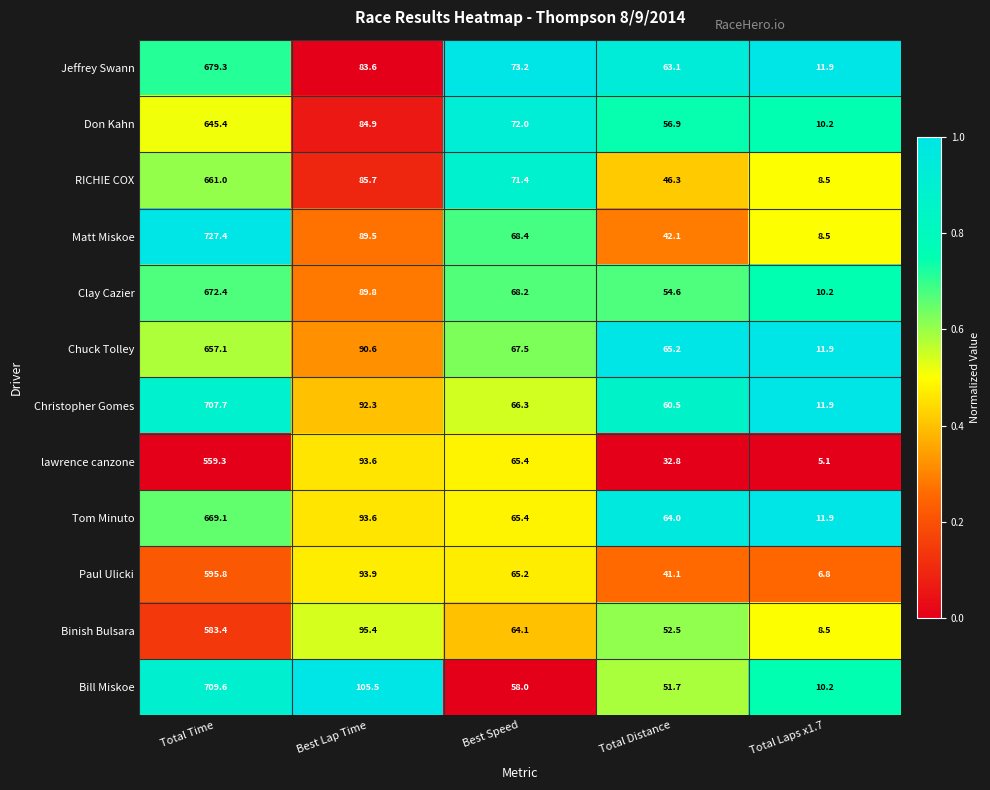

What is the difference between the Jeffrey Swann values at Total Distance and Total Laps x1.7?

51.2